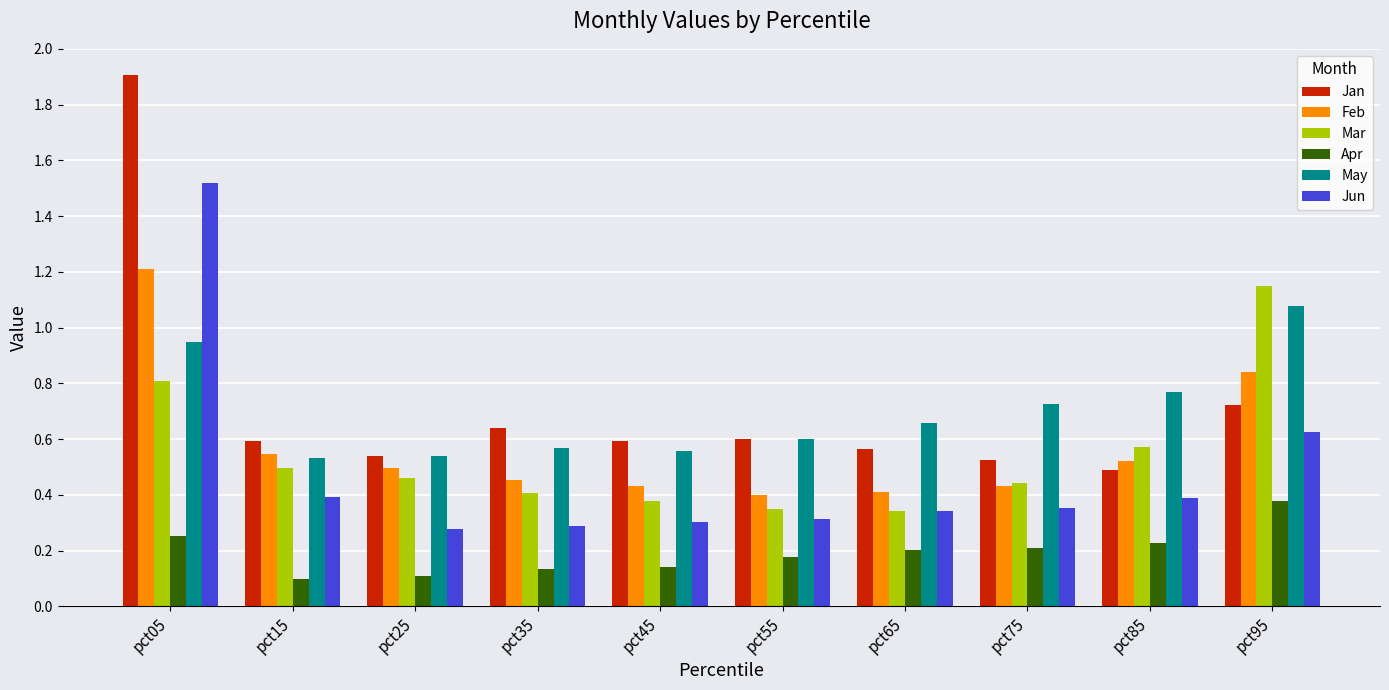

At pct05, list the series in order from largest to smallest.

Jan, Jun, Feb, May, Mar, Apr